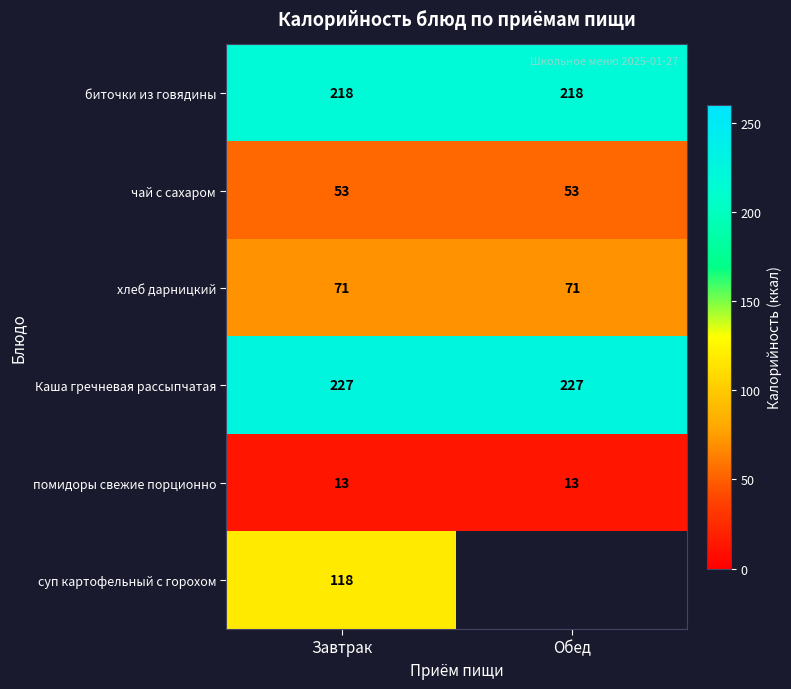

Which has a higher value, Обед or Завтрак?

Обед